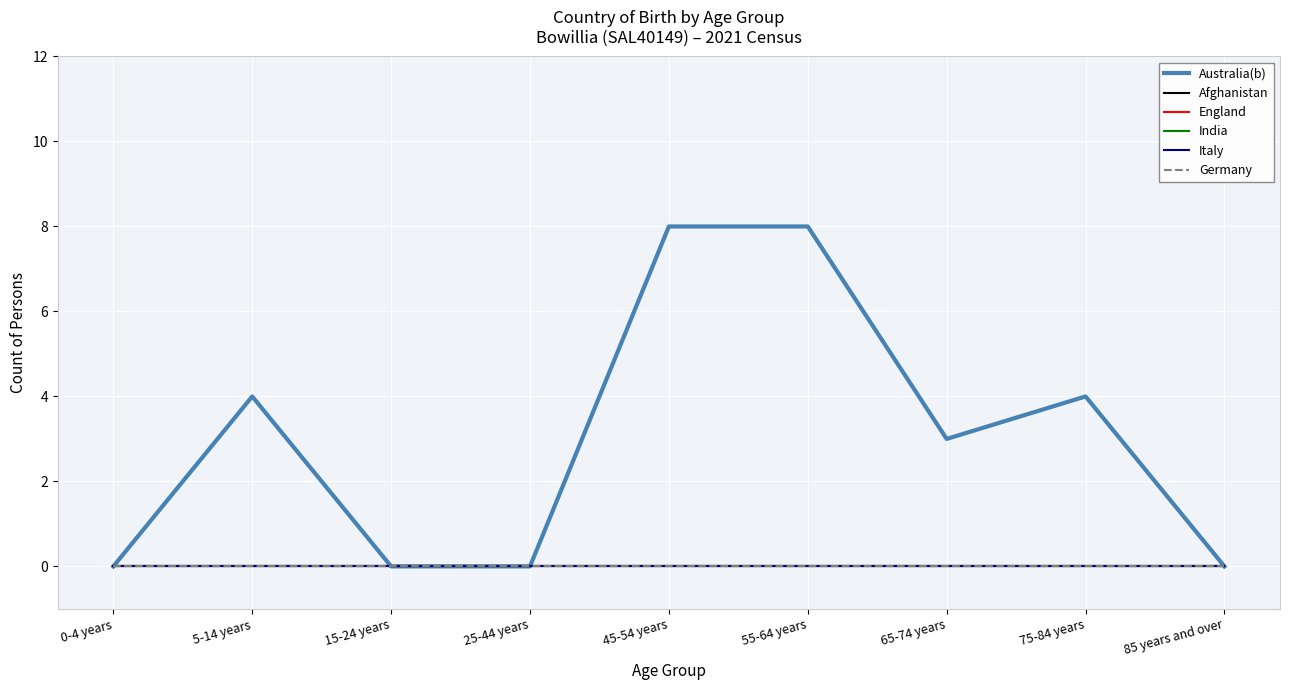

How many lines are shown in the chart?

6